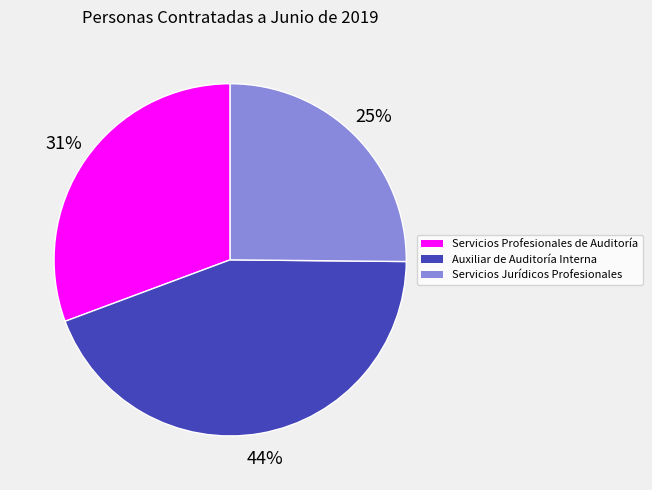

Is there a majority slice in this chart?

No